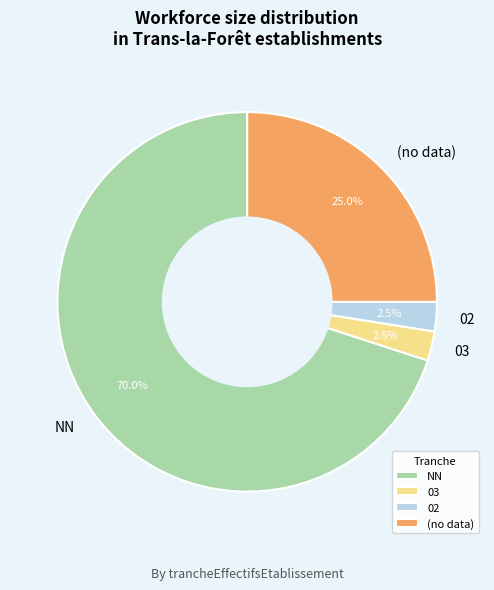

Is the sum of 03 and 02 greater than half?

No